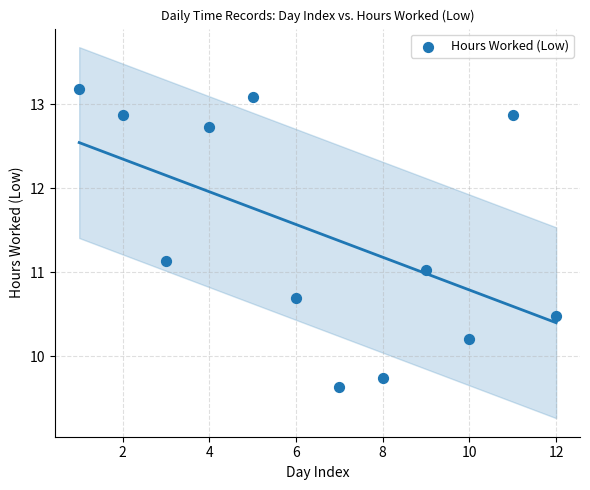

What is the average Y value?

11.5